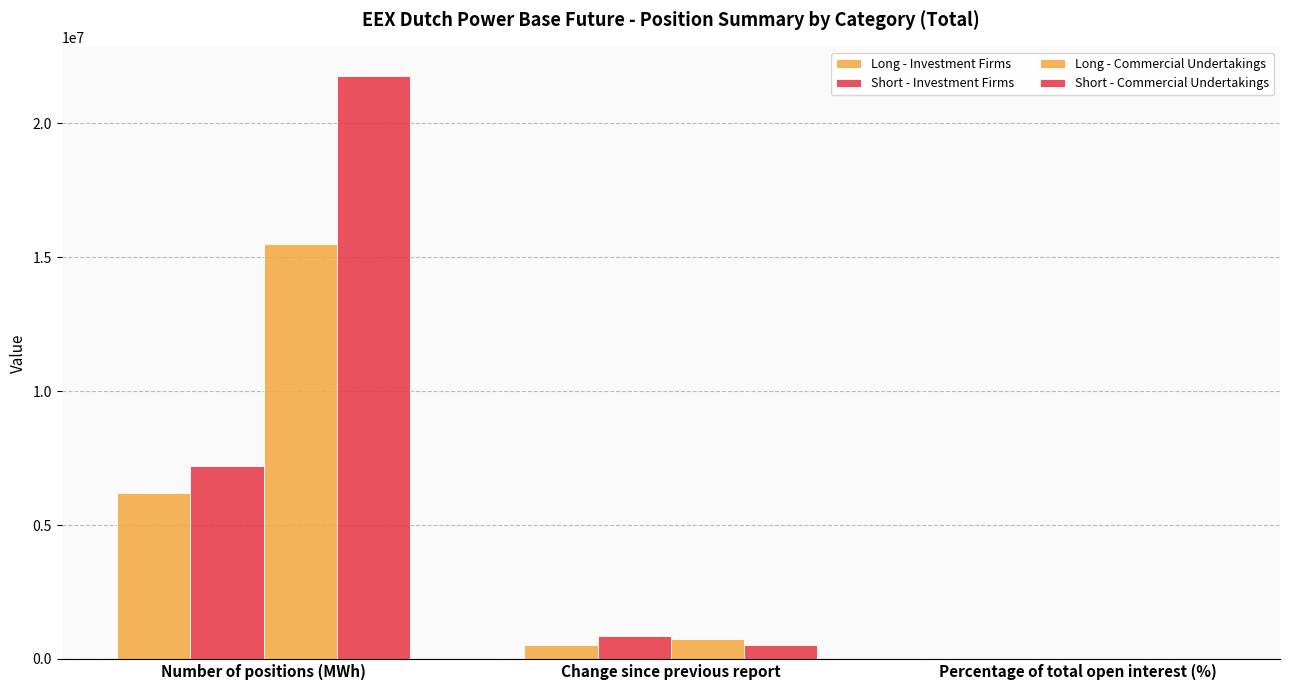

Rank the series at Number of positions (MWh) from highest to lowest value.

Short - Commercial Undertakings, Long - Commercial Undertakings, Short - Investment Firms, Long - Investment Firms